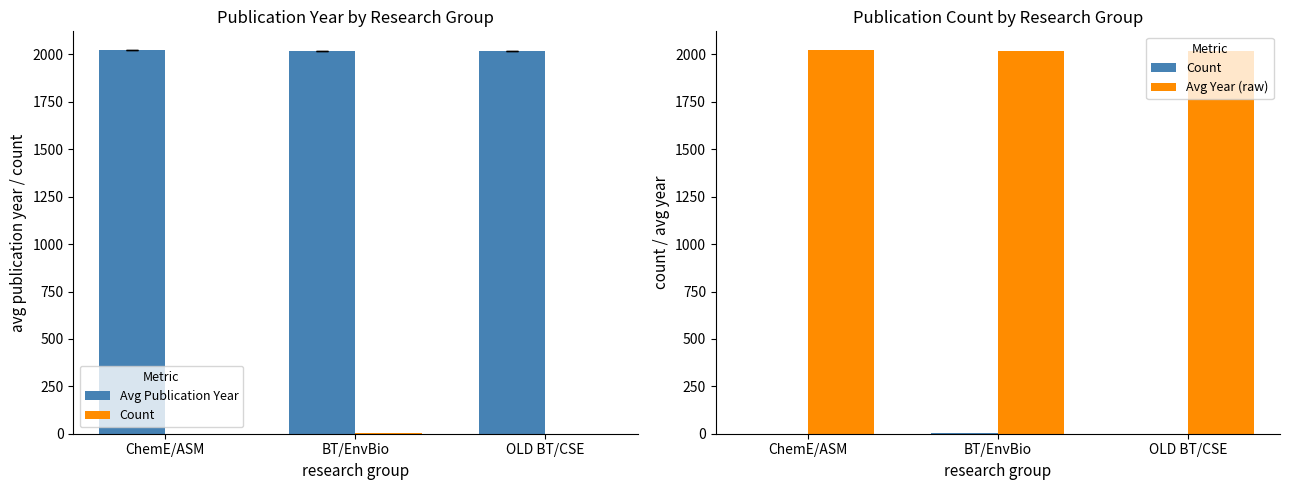

Count the Avg Publication Year values in the range 2018 to 2021.

3